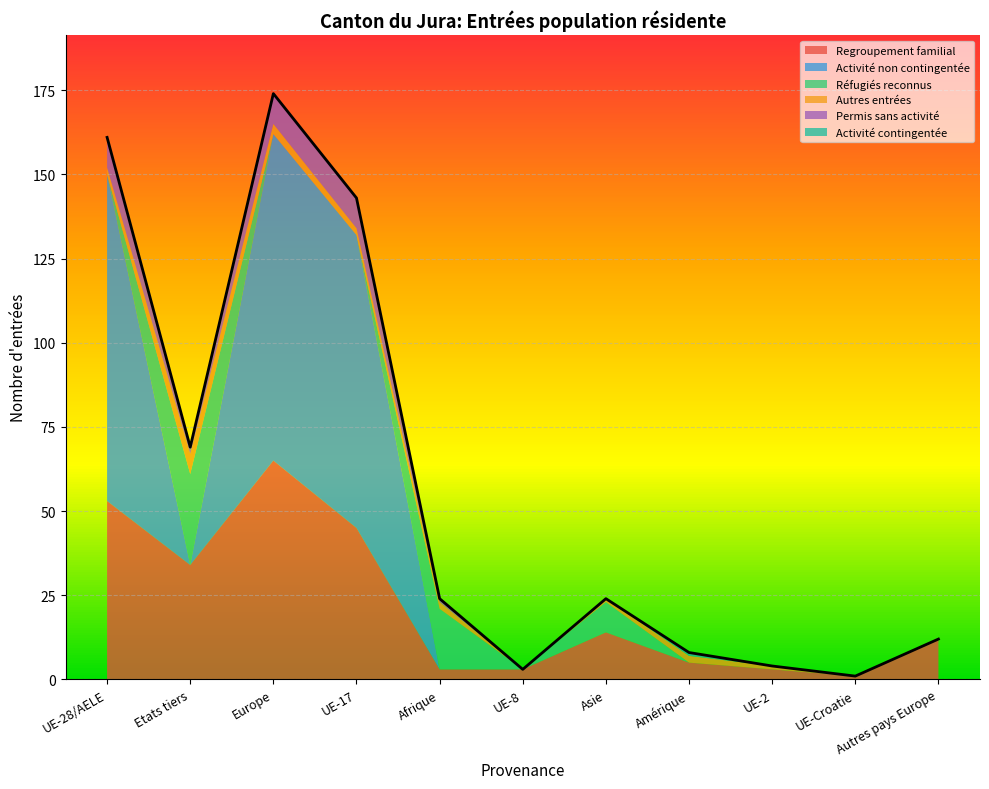

What is the difference between the maximum and minimum values in the Autres entrées series?

6